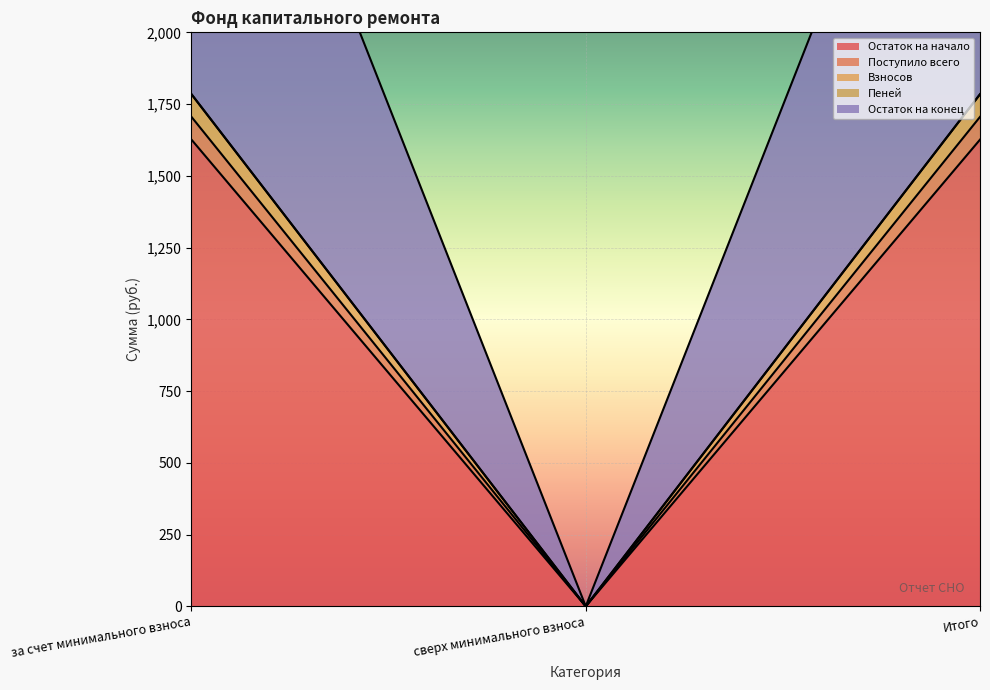

How many positive values does the Остаток на начало series have?

2